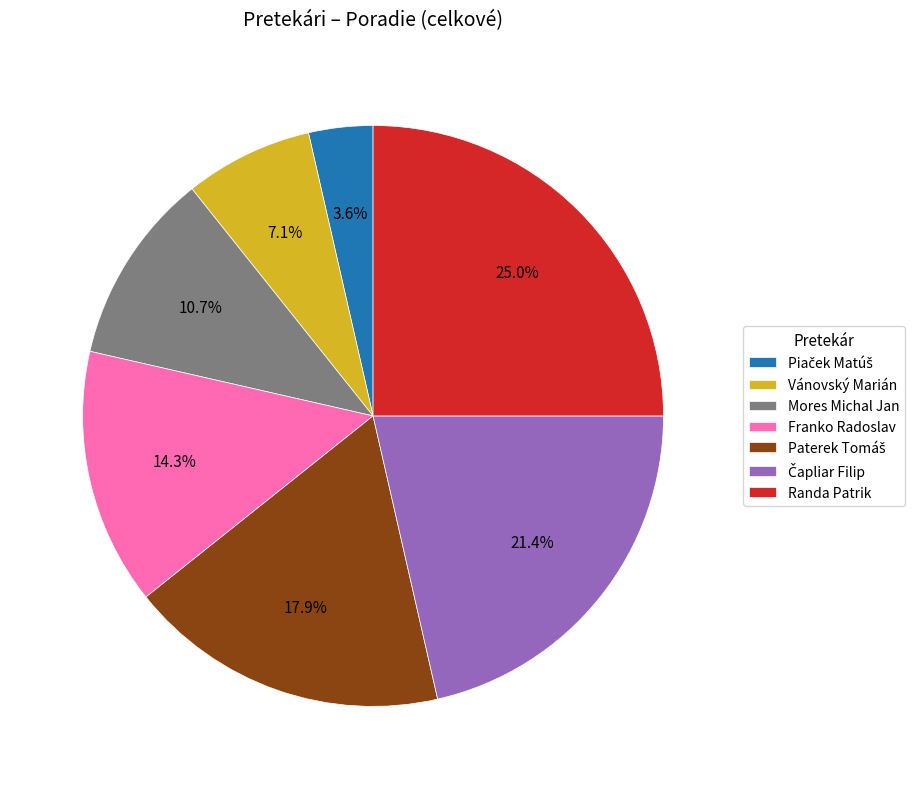

How many slices are in this pie chart?

7